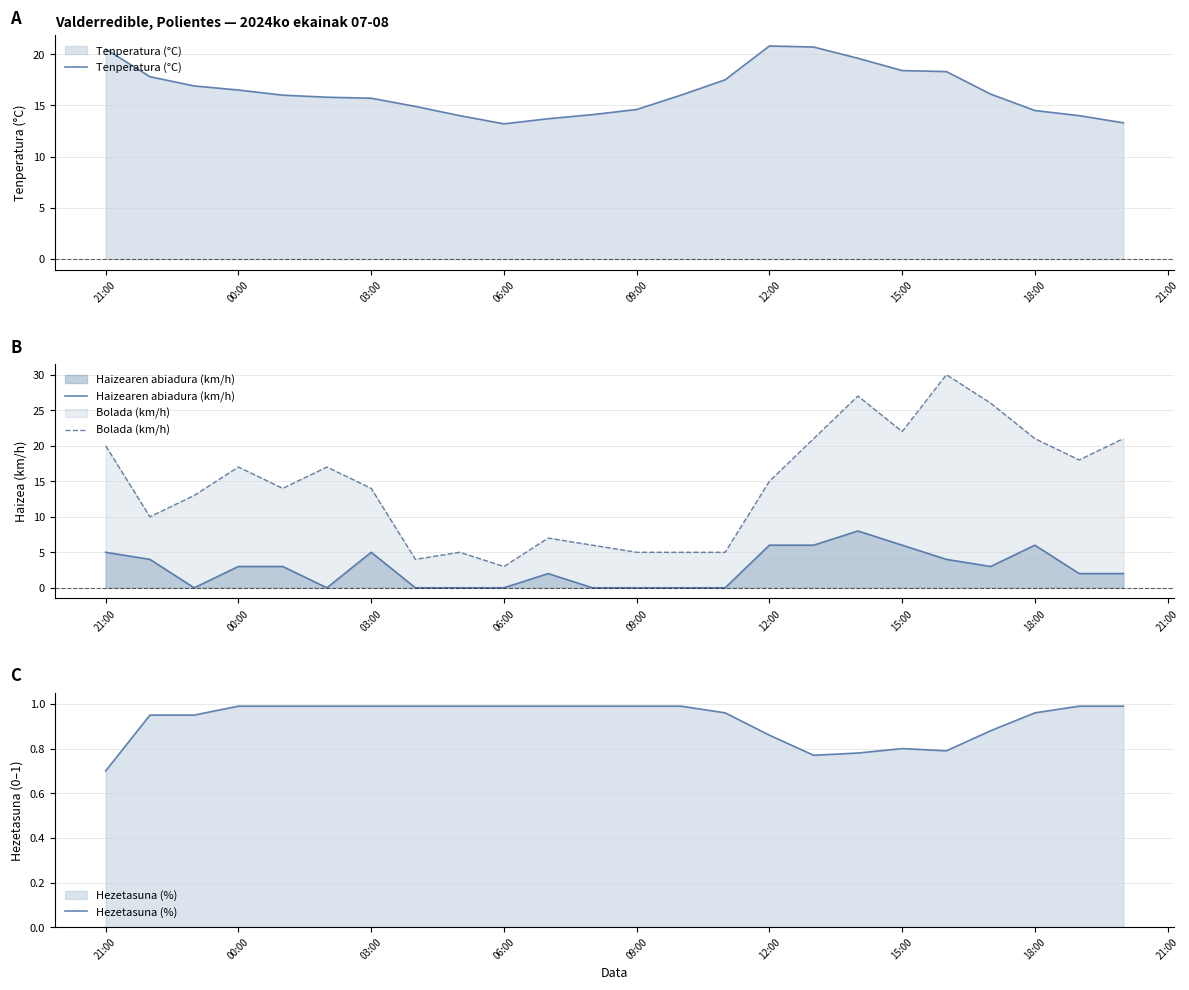

Reading left to right, transcribe all the data shown in this chart.

Tenperatura (°C): 20.5	17.8	16.9	16.5	16.0	15.8	15.7	14.9	14.0	13.2	13.7	14.1	14.6	16.0	17.5	20.8	20.7	19.6	18.4	18.3	16.1	14.5	14.0	13.3
Haizearen abiadura (km/h): 5.0	4.0	0.0	3.0	3.0	0.0	5.0	0.0	0.0	0.0	2.0	0.0	0.0	0.0	0.0	6.0	6.0	8.0	6.0	4.0	3.0	6.0	2.0	2.0
Bolada (km/h): 20.0	10.0	13.0	17.0	14.0	17.0	14.0	4.0	5.0	3.0	7.0	6.0	5.0	5.0	5.0	15.0	21.0	27.0	22.0	30.0	26.0	21.0	18.0	21.0
Hezetasuna (%): 0.7	0.9	0.9	1.0	1.0	1.0	1.0	1.0	1.0	1.0	1.0	1.0	1.0	1.0	1.0	0.9	0.8	0.8	0.8	0.8	0.9	1.0	1.0	1.0